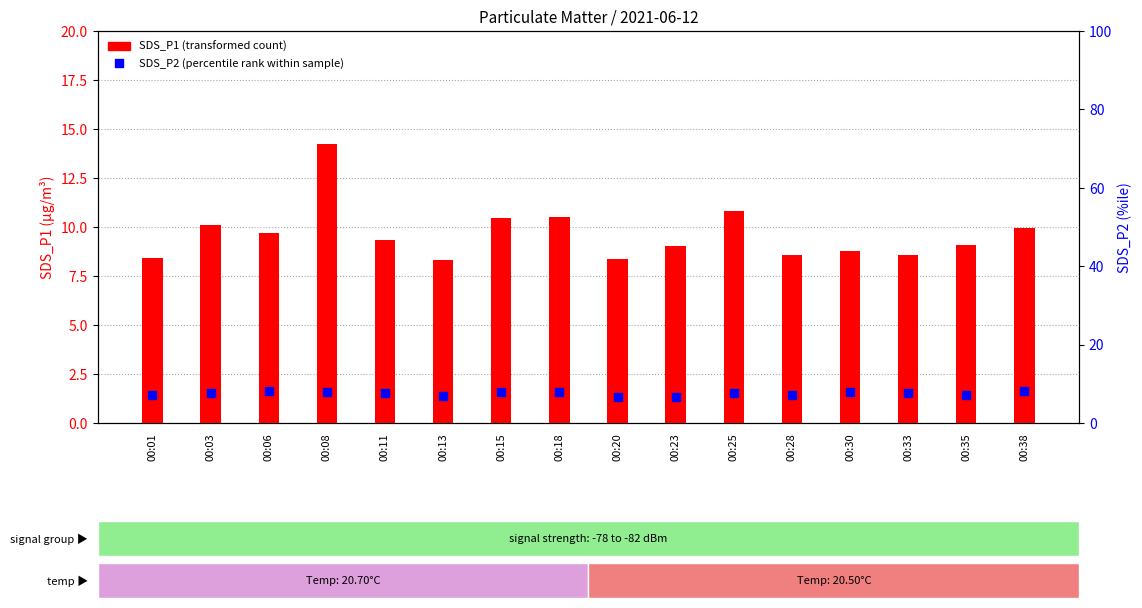

Which series has the largest Y range (max minus min)?

SDS_P1 (transformed count)